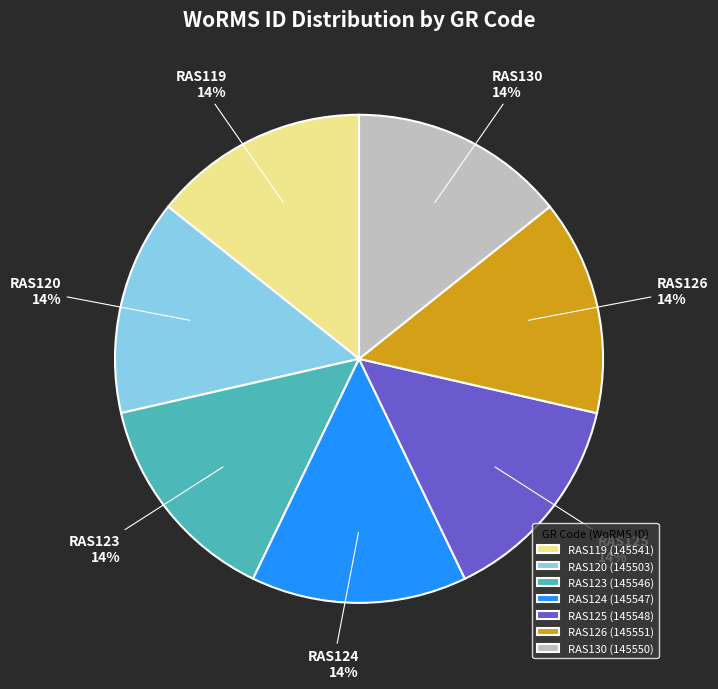

Is there a majority slice in this chart?

No